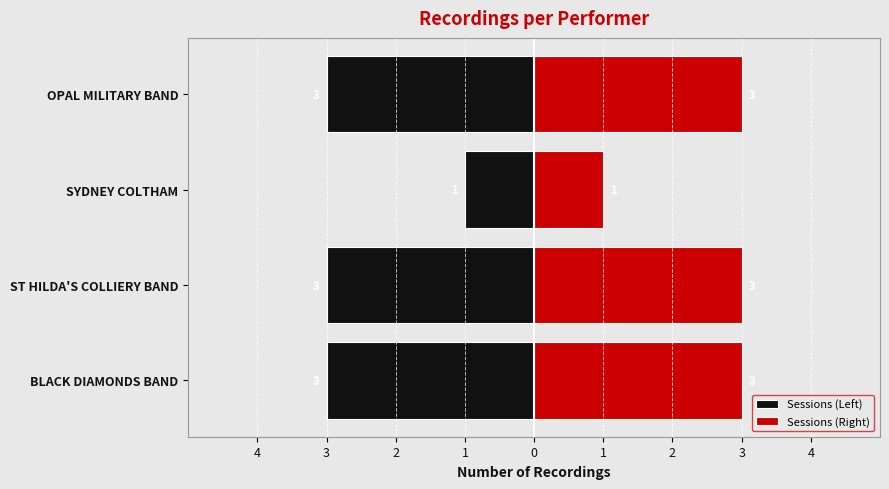

Does the chart contain stacked bars?

No